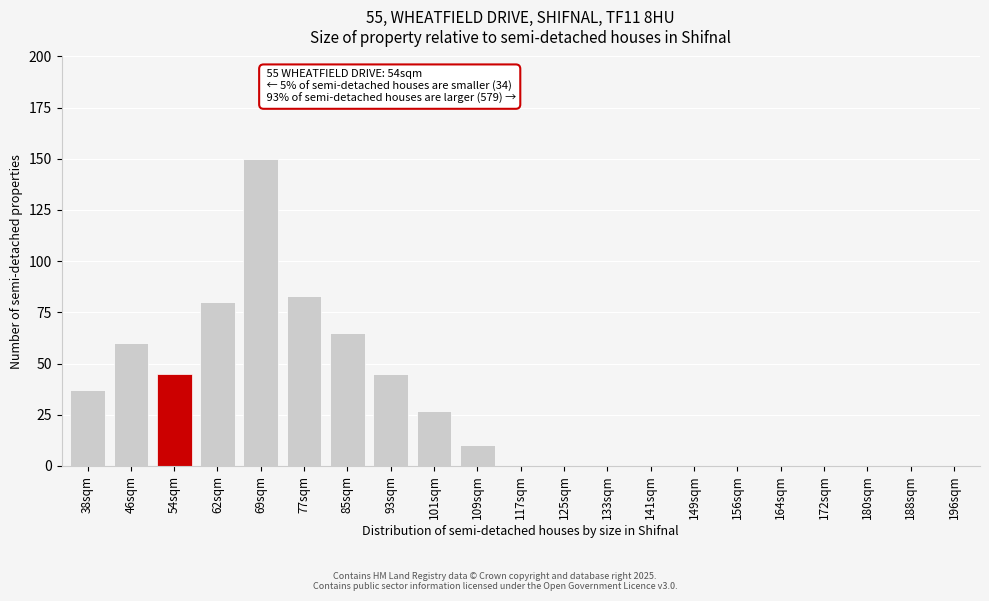

Reading right to left, list all the values displayed in this chart.

196sqm=0	188sqm=0	180sqm=0	172sqm=0	164sqm=0	156sqm=0	149sqm=0	141sqm=0	133sqm=0	125sqm=0	117sqm=0	109sqm=10	101sqm=27	93sqm=45	85sqm=65	77sqm=83	69sqm=150	62sqm=80	54sqm=45	46sqm=60	38sqm=37